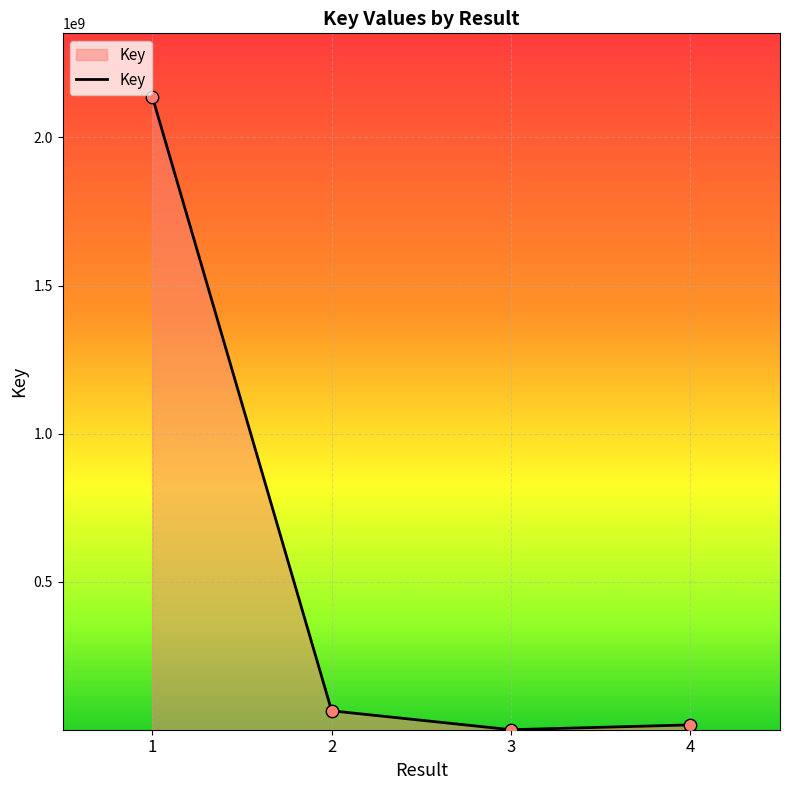

What is the change in value from 2 to 3?

-63795950